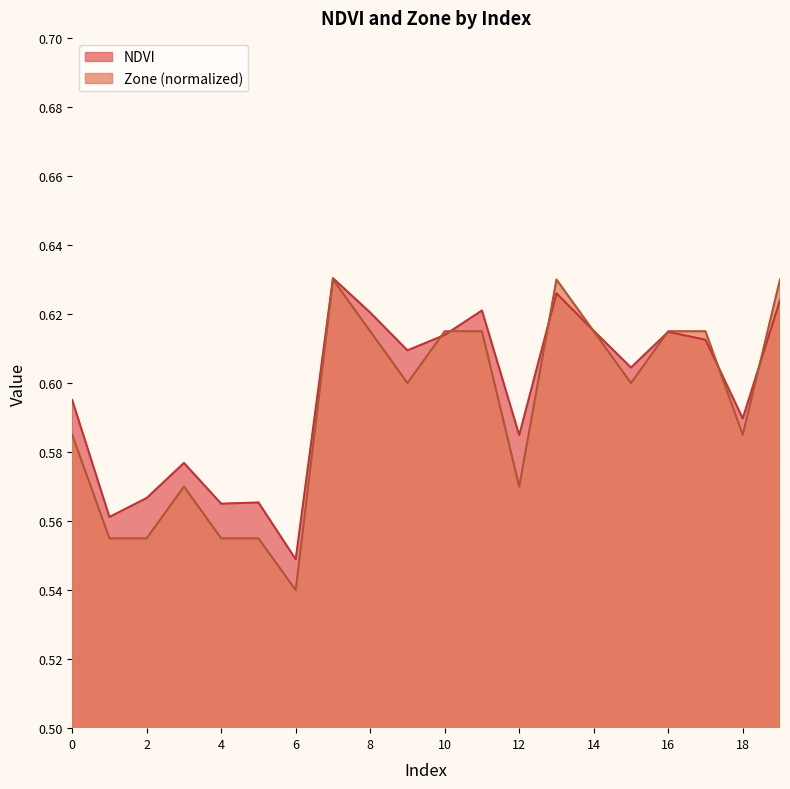

Rank the series at 12 from highest to lowest value.

NDVI, Zone (normalized)